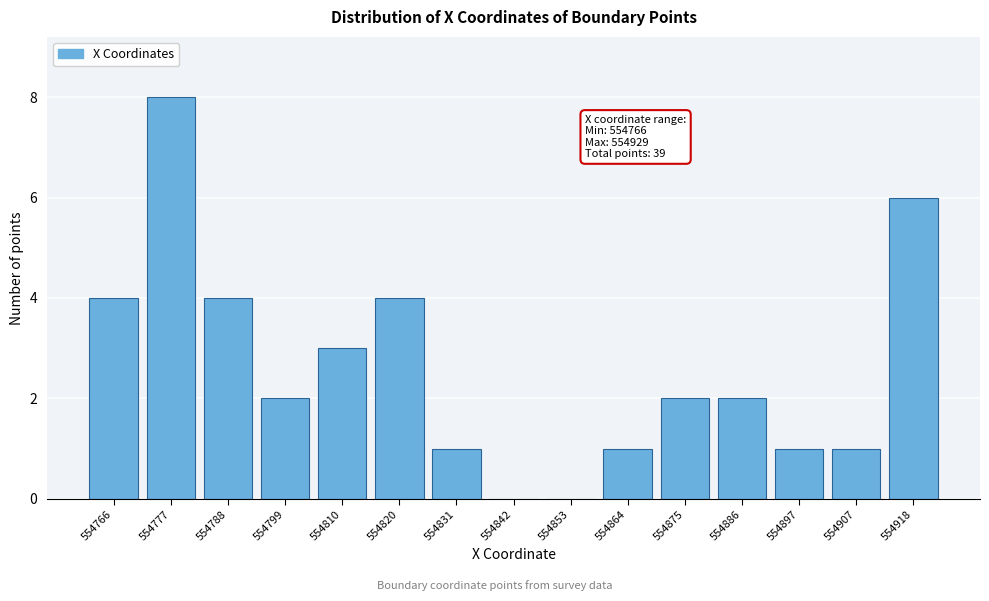

Reading left to right, what are all the values shown in this chart?

554766=4	554777=8	554788=4	554799=2	554810=3	554820=4	554831=1	554842=0	554853=0	554864=1	554875=2	554886=2	554897=1	554907=1	554918=6